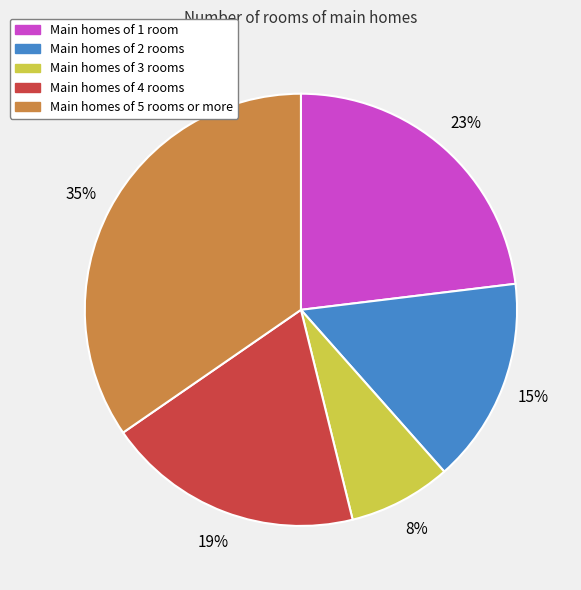

To the nearest percent, what portion does Main homes of 1 room represent?

23%